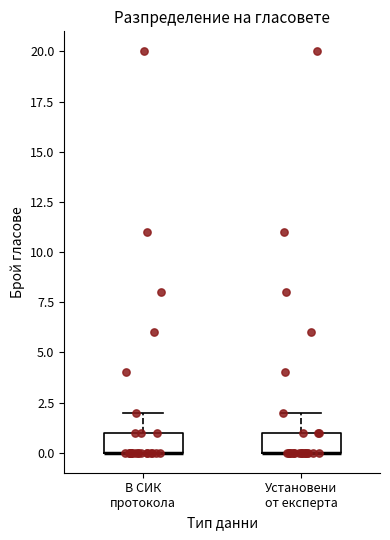

Reading left to right, transcribe this box plot: for each box, give where its median line is, the range the box spans, and where its two whiskers end, as read against the y-axis. The values are not printed on the chart, so give them approximately, as read against the axis.

В СИК протокола: median 0 (drawn on the box's lower edge), box 0 to 1, whiskers 0 to 2
Установени от експерта: median 0 (drawn on the box's lower edge), box 0 to 1, whiskers 0 to 2